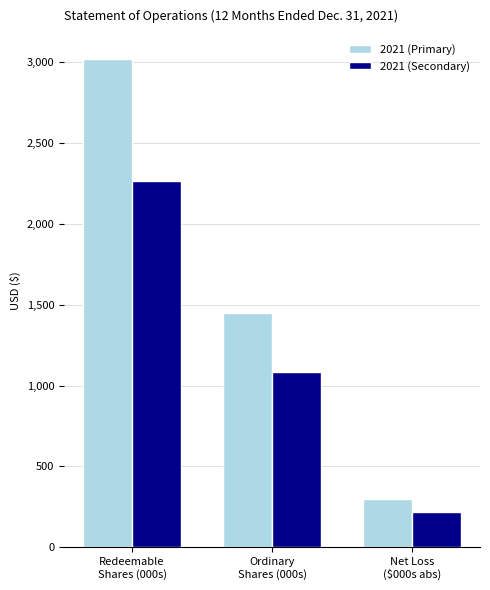

Between Ordinary
Shares (000s) and Net Loss
($000s abs), which series saw the biggest shift?

2021 (Primary)